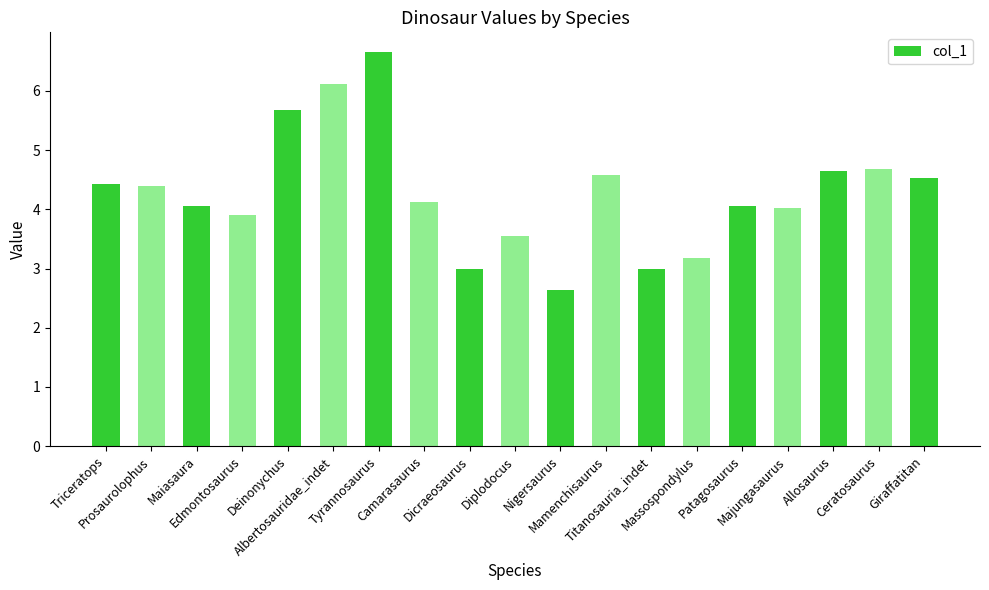

The chart shows a value of 6.9 at Edmontosaurus. True or false?

False